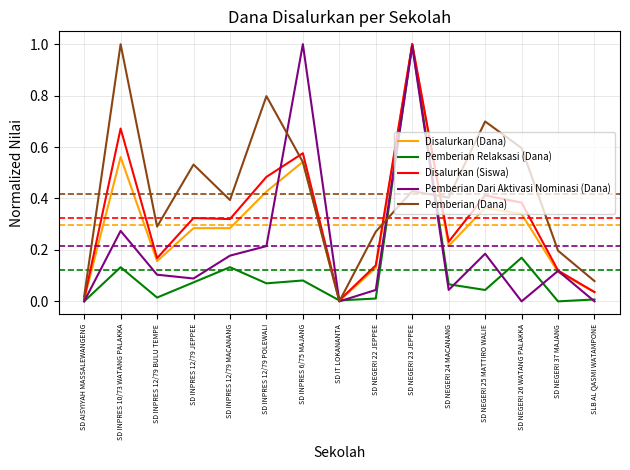

What position from the left is SD INPRES 10/73 WATANG PALAKKA?

2